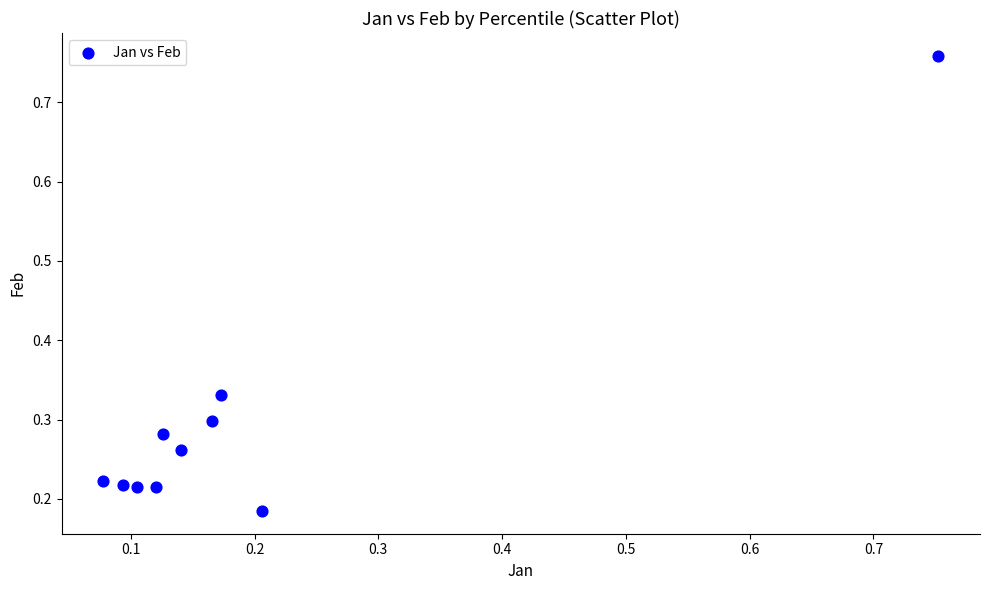

What is the range of Y values (max minus min)?

0.6